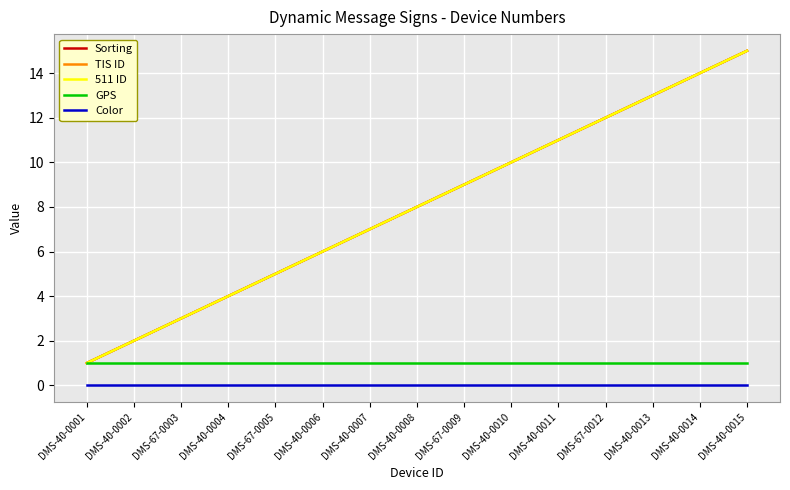

Reading left to right, list all the values displayed in this chart.

Sorting: 1	2	3	4	5	6	7	8	9	10	11	12	13	14	15
TIS ID: 1	2	3	4	5	6	7	8	9	10	11	12	13	14	15
511 ID: 1	2	3	4	5	6	7	8	9	10	11	12	13	14	15
GPS: 1	1	1	1	1	1	1	1	1	1	1	1	1	1	1
Color: 0	0	0	0	0	0	0	0	0	0	0	0	0	0	0